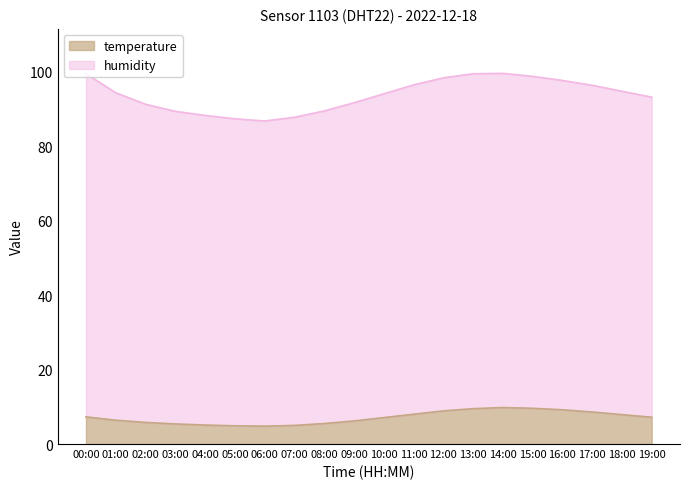

At which category is the sum across all series the highest?

14:00